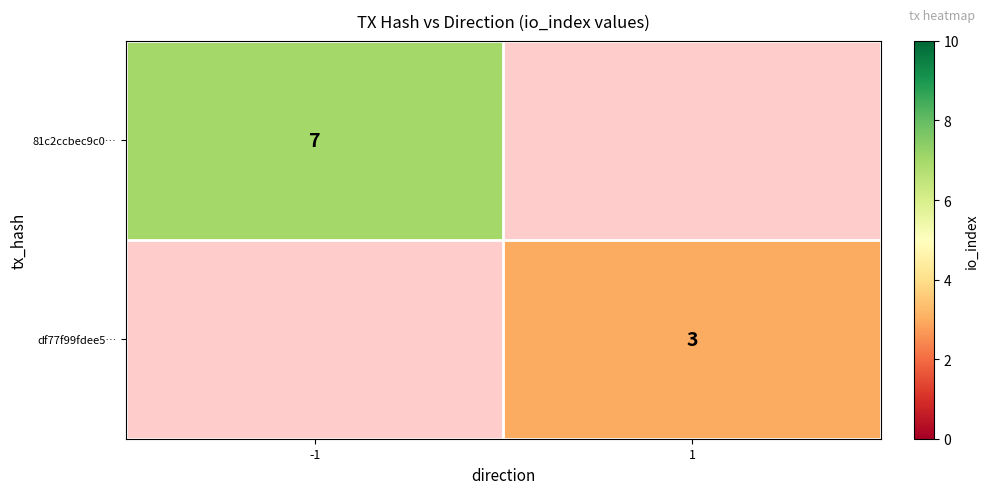

The df77f99fdee5… series shows 5 at 1. True or false?

False